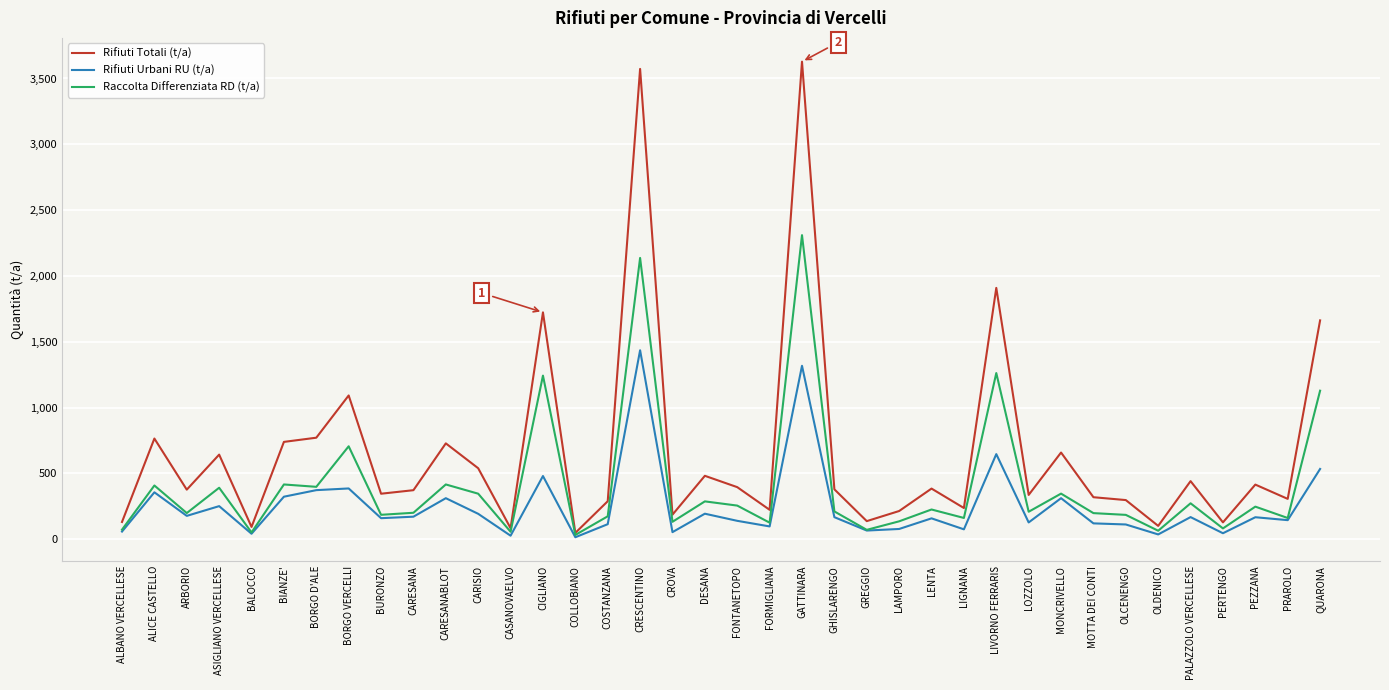

Rank the series by their average value, from lowest to highest.

Rifiuti Urbani RU (t/a), Raccolta Differenziata RD (t/a), Rifiuti Totali (t/a)